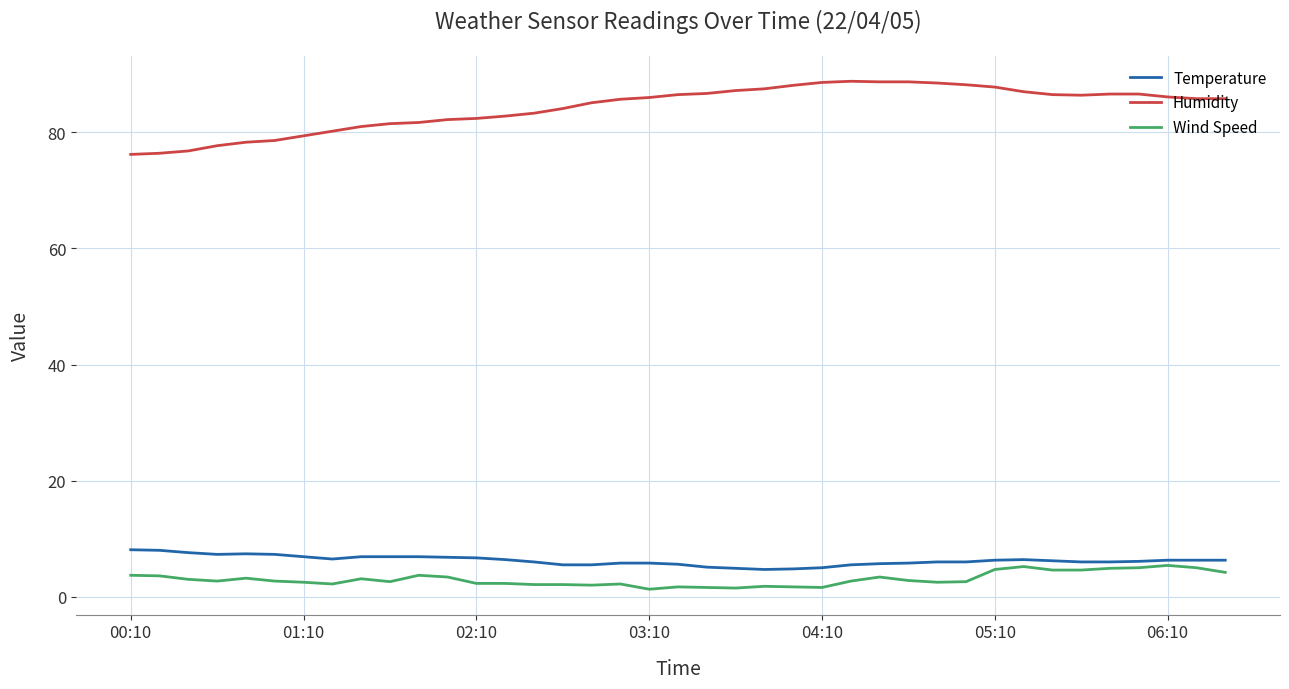

What are all the series names shown in the legend?

Temperature, Humidity, Wind Speed